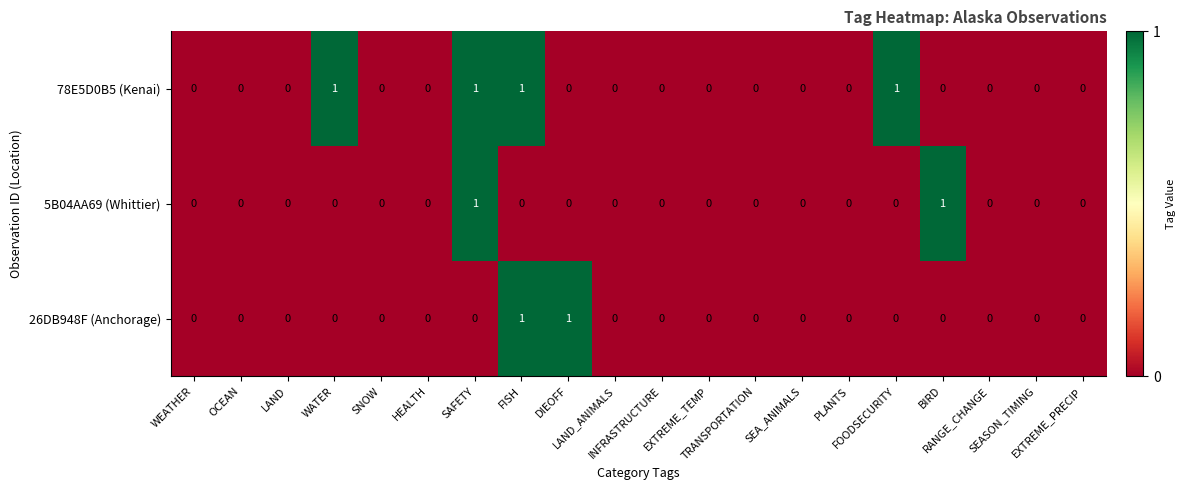

What is the sum of all 78E5D0B5 (Kenai) values?

4